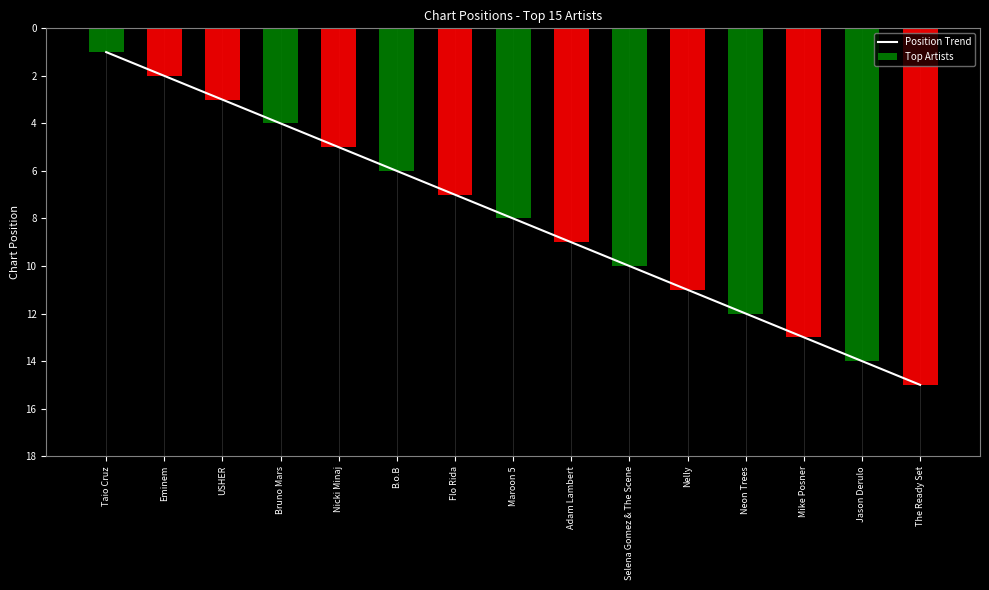

What is the label of the 15th bar from the right?

Taio Cruz